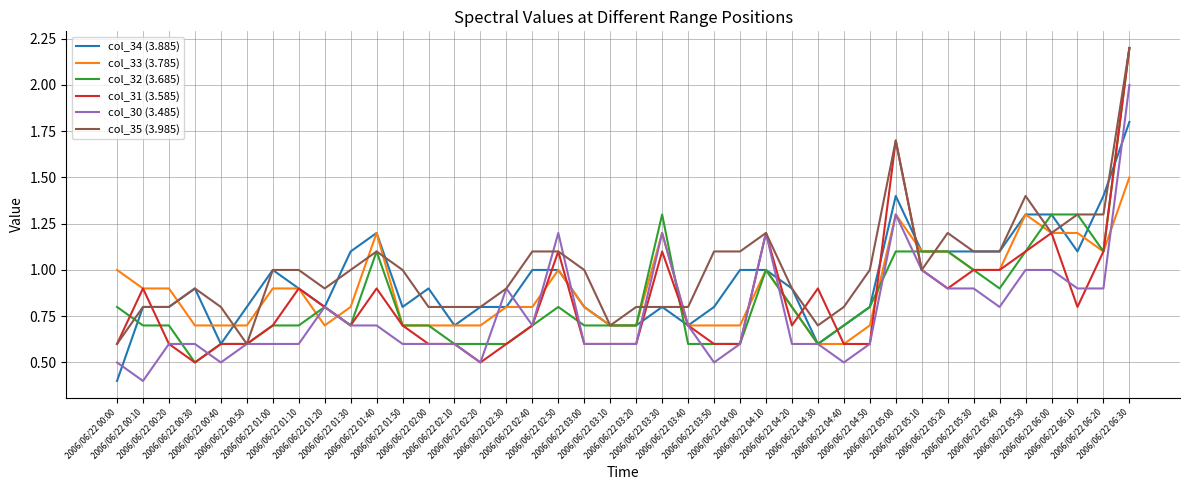

What is the minimum value shown in the chart?

0.4